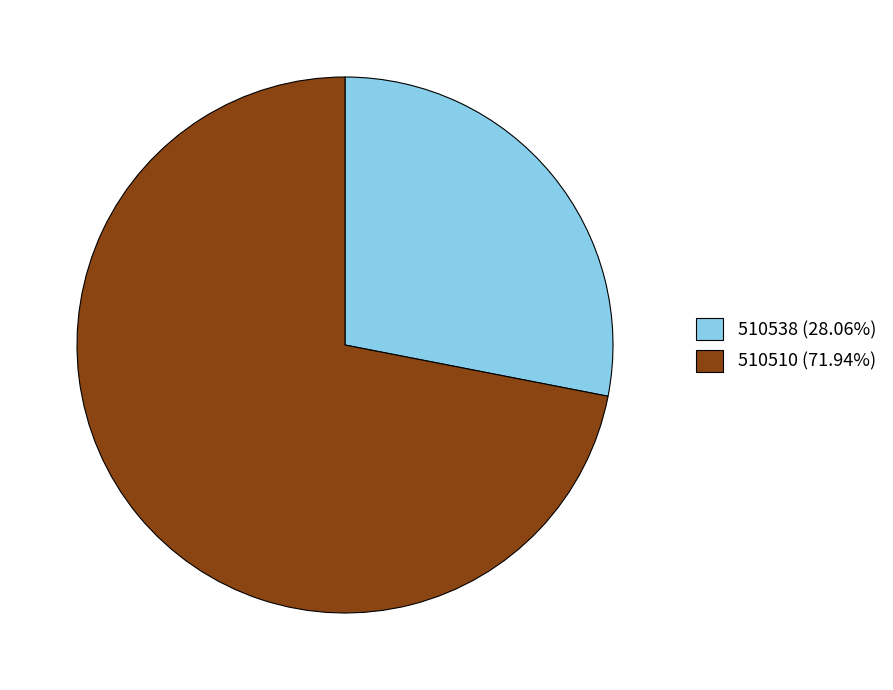

Count the number of slices in the pie.

2